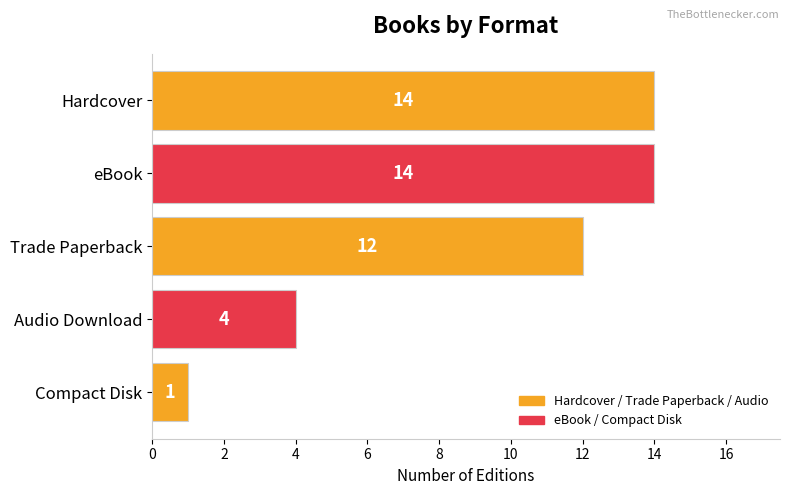

Reading top to bottom, what are all the values shown in this chart?

Hardcover=14	eBook=14	Trade Paperback=12	Audio Download=4	Compact Disk=1